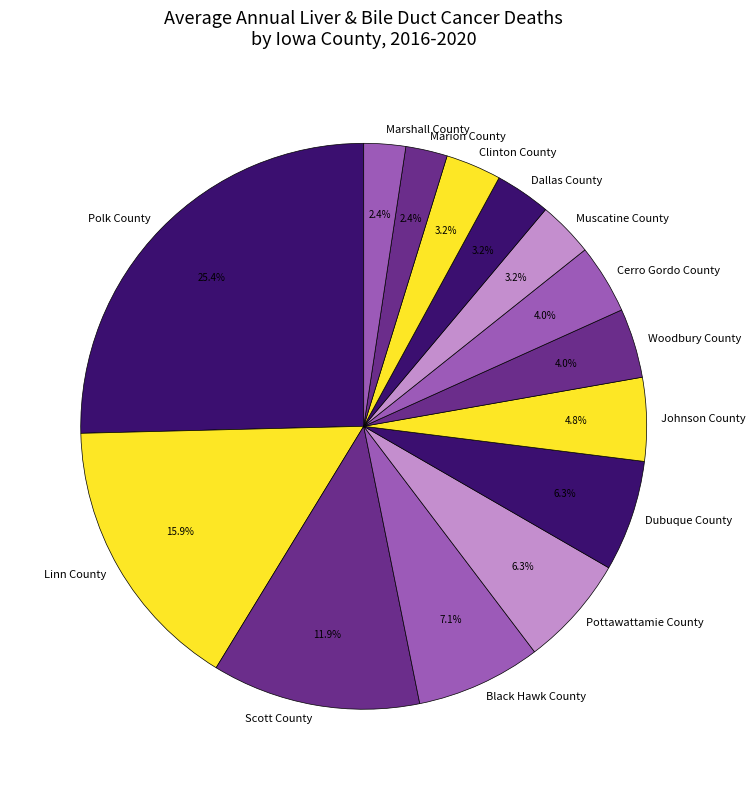

What is the ratio of the value at Black Hawk County to the value at Cerro Gordo County?

1.8